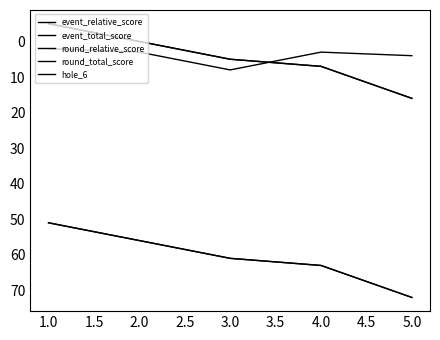

True or false: event_relative_score has more than 2 points higher than both neighbors.

False